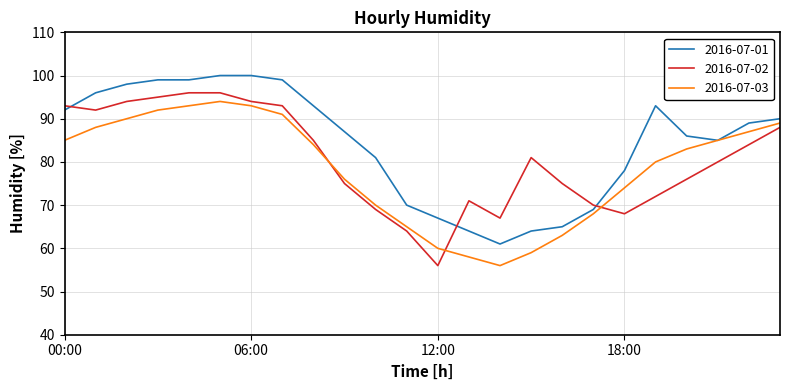

What is the maximum value shown in the chart?

100